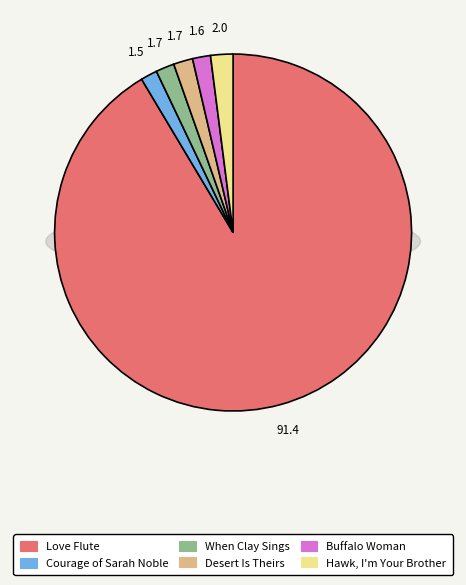

Which slice is the largest?

Love Flute